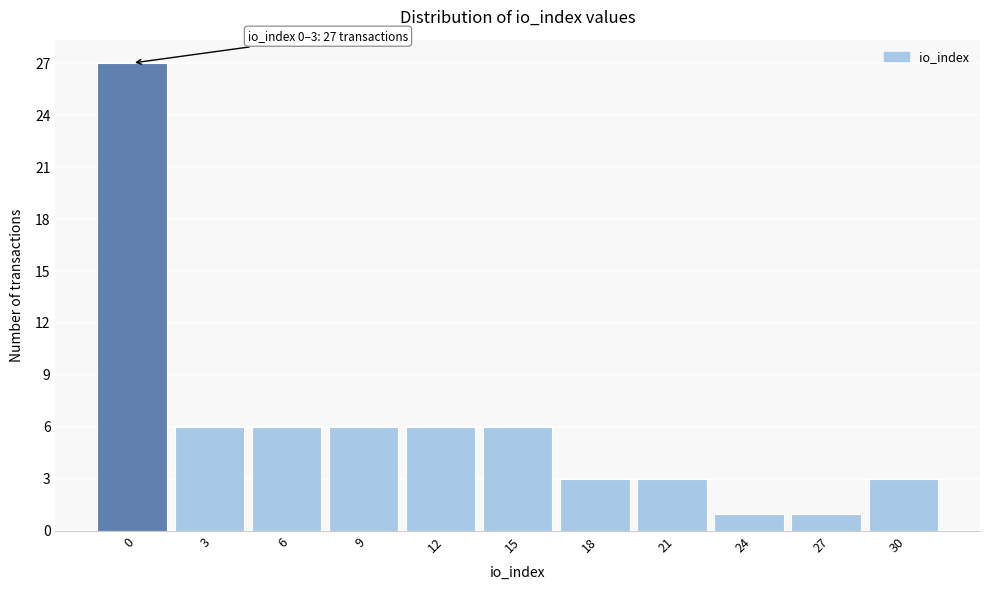

Reading right to left, what are all the values shown in this chart?

3	1	1	3	3	6	6	6	6	6	27